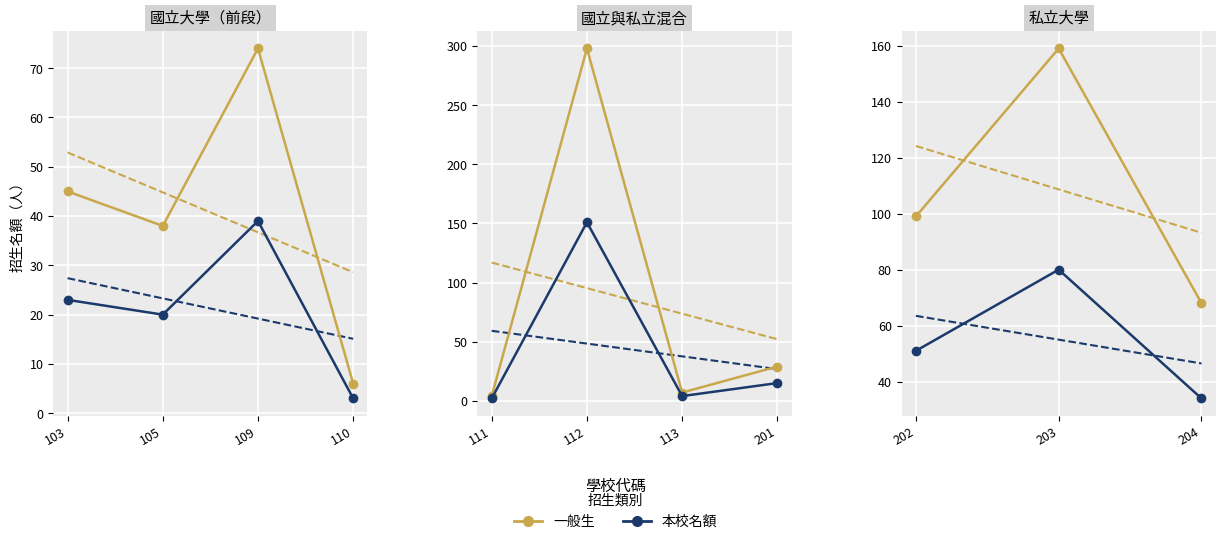

What are all the series names shown in the legend?

一般生, 本校名額